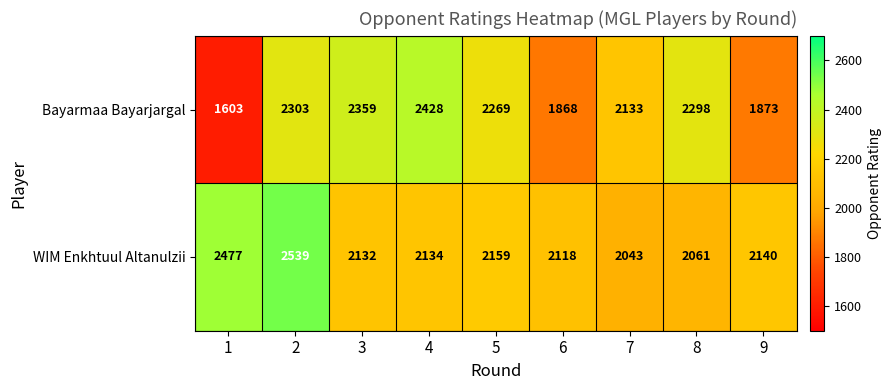

Is the value of Bayarmaa Bayarjargal at 1 greater than the value of WIM Enkhtuul Altanulzii at 6?

No